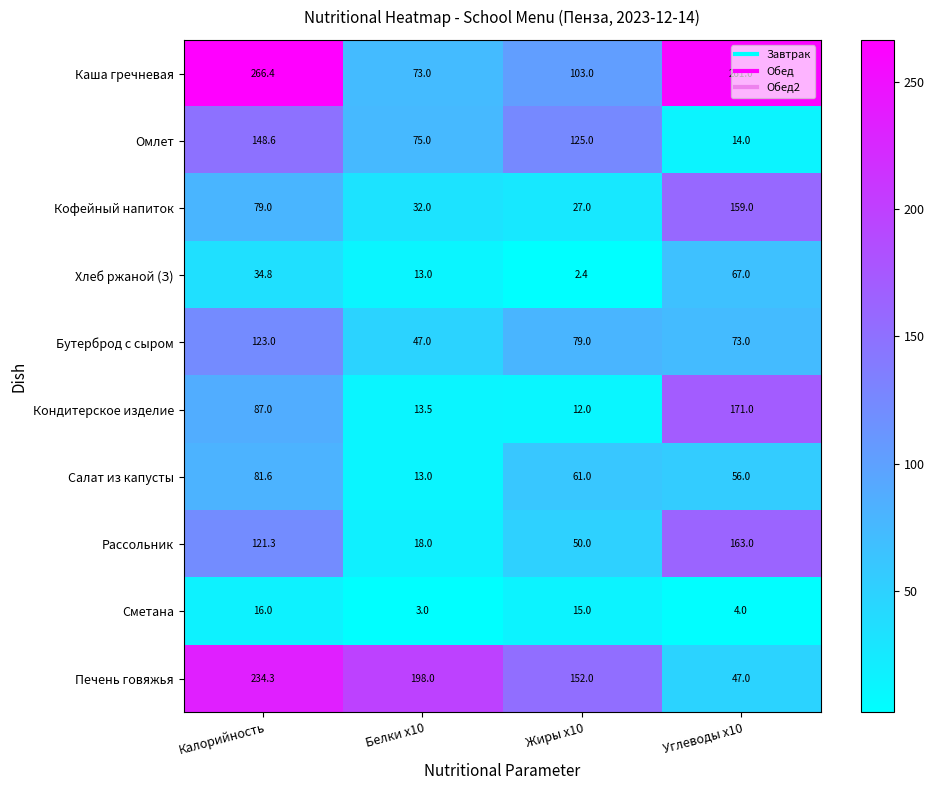

The Омлет series shows 148.6 at Калорийность. True or false?

True